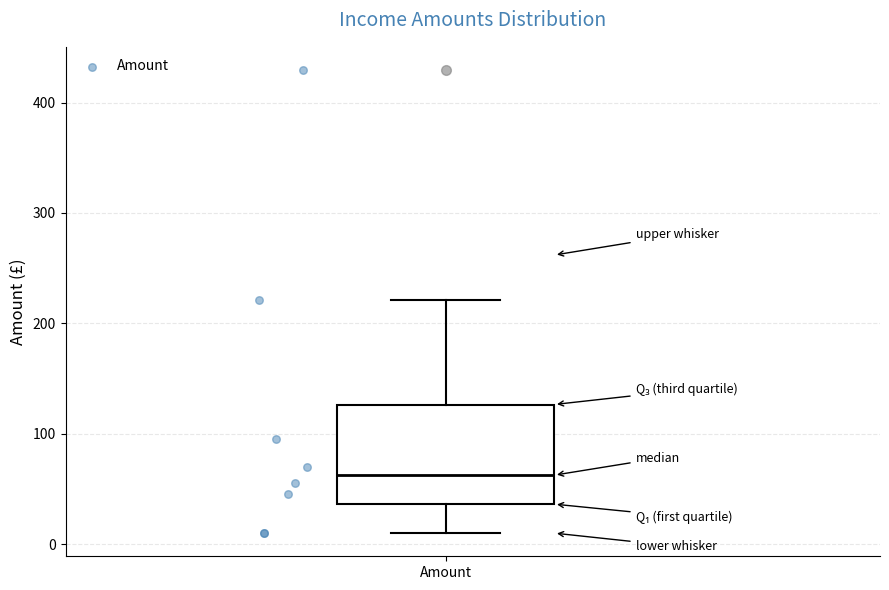

Where does the median line of the box for Amount sit on the y-axis? The values are not printed on the chart, so give them approximately, as read against the axis.

60